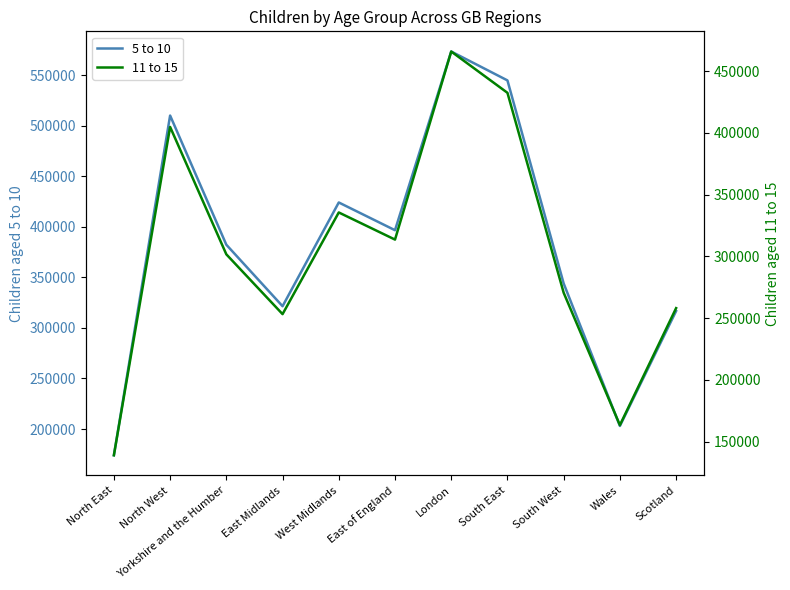

Is it true that 5 to 10 equals 344045 at South West?

True